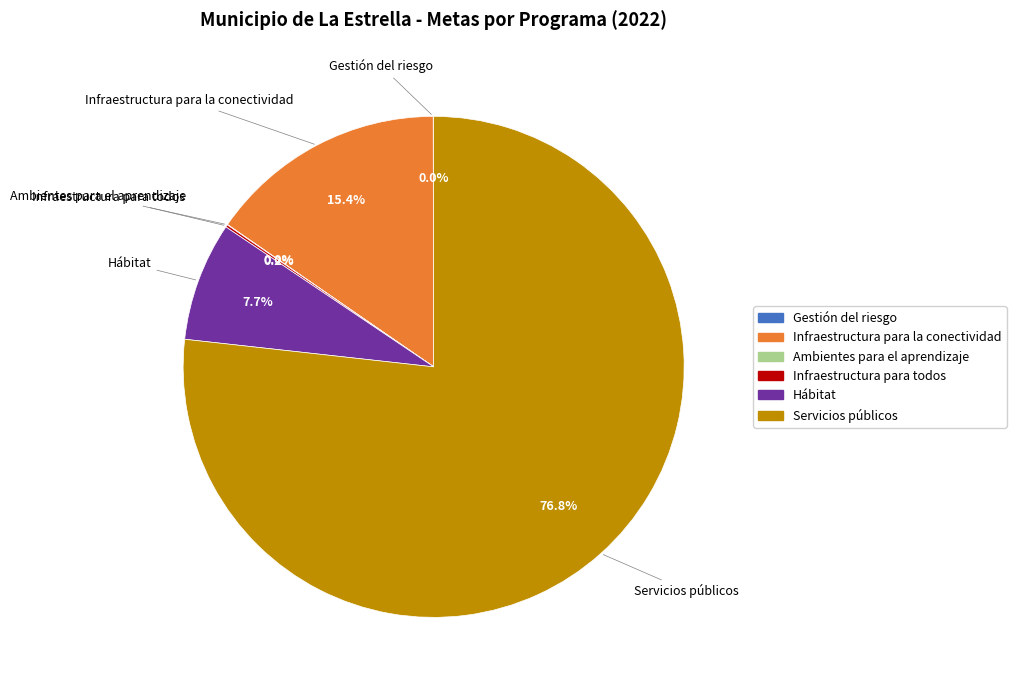

Which category has the biggest portion of the pie?

Servicios públicos